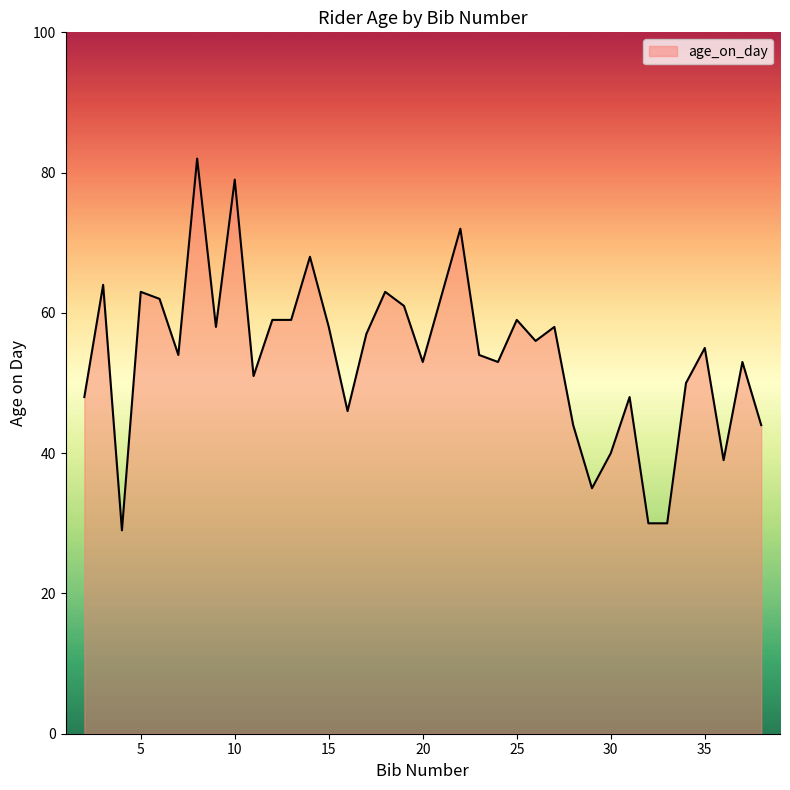

What is the greatest value displayed?

82